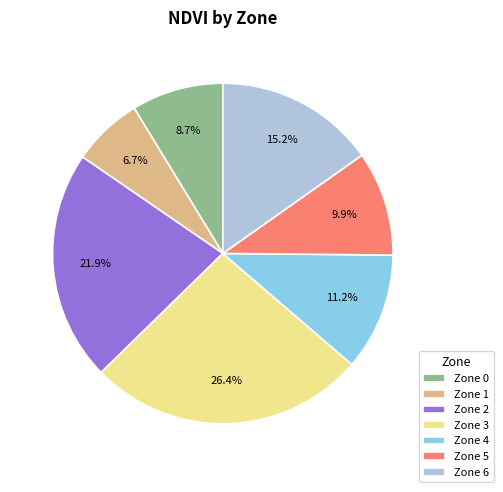

Between Zone 6 and Zone 5, which is larger?

Zone 6